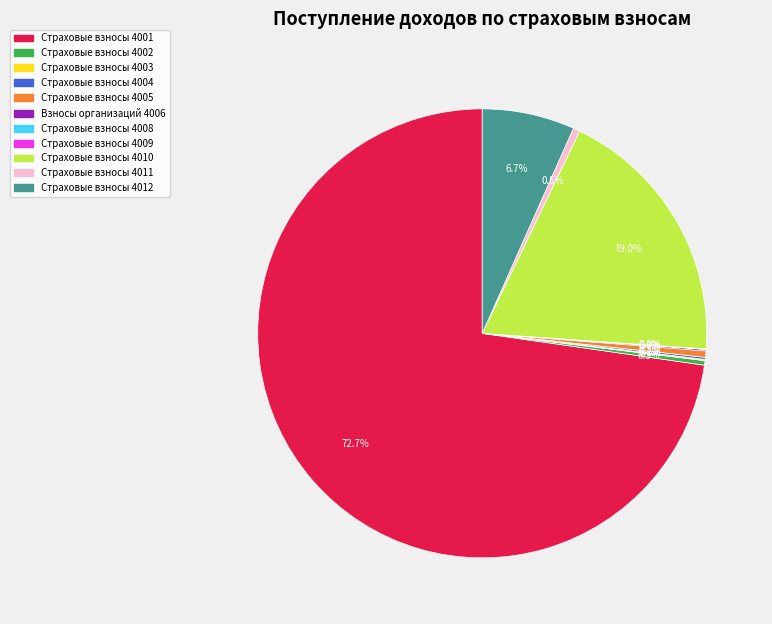

Which category has the biggest portion of the pie?

Страховые взносы 4001